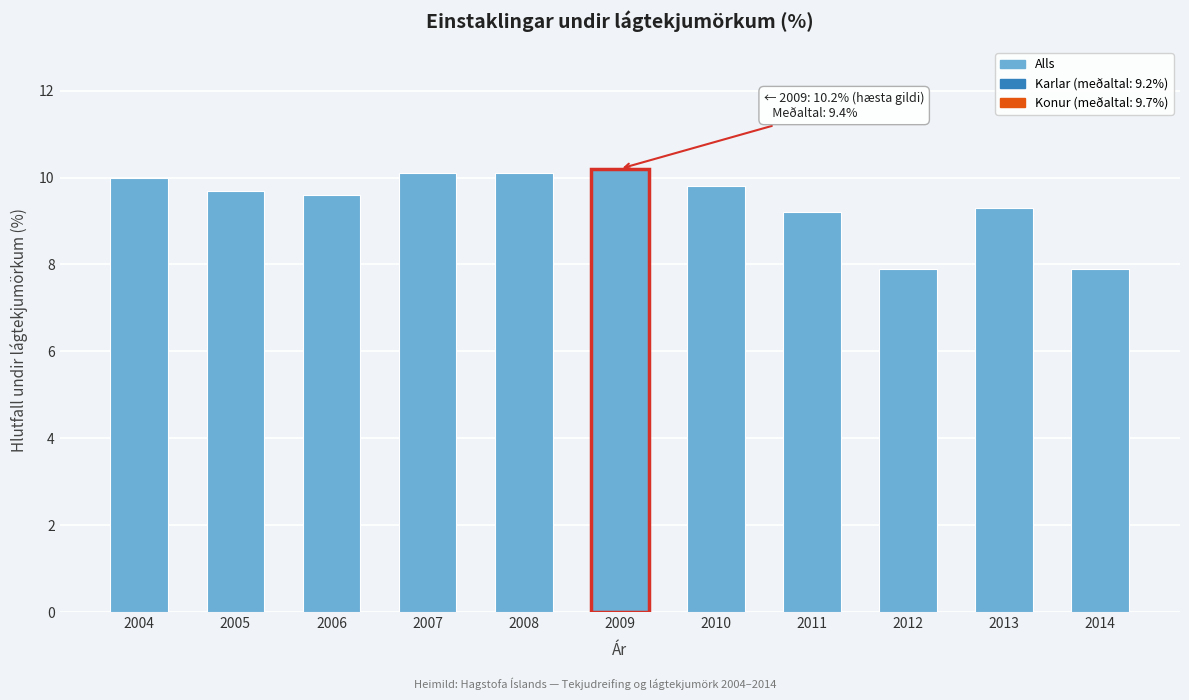

Reading left to right, list all the values displayed in this chart.

10.0	9.7	9.6	10.1	10.1	10.2	9.8	9.2	7.9	9.3	7.9